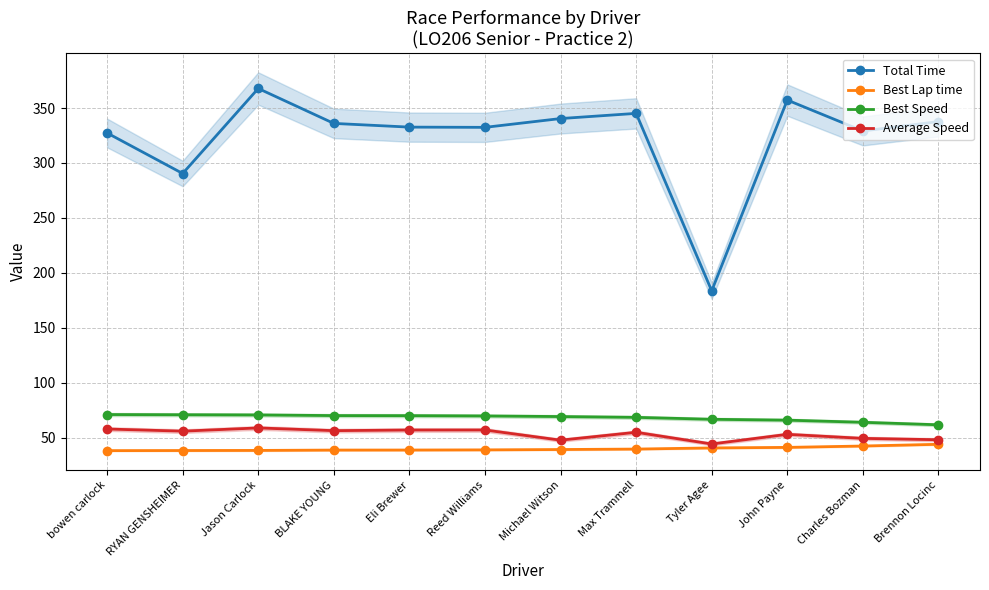

At which label is Best Speed closest to 66?

John Payne